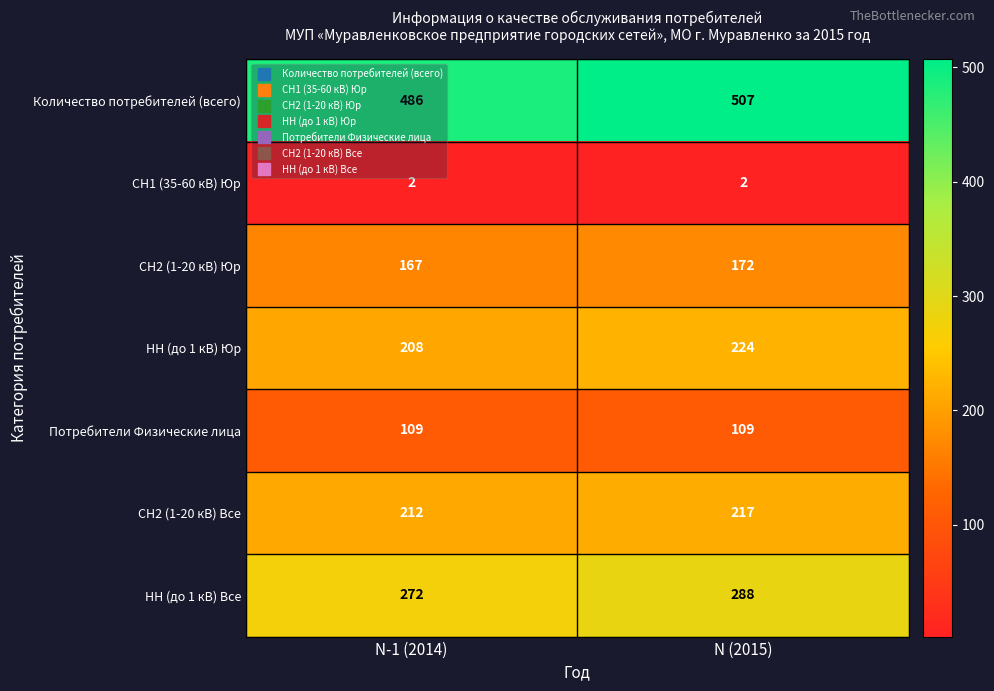

What is the greatest value displayed?

507